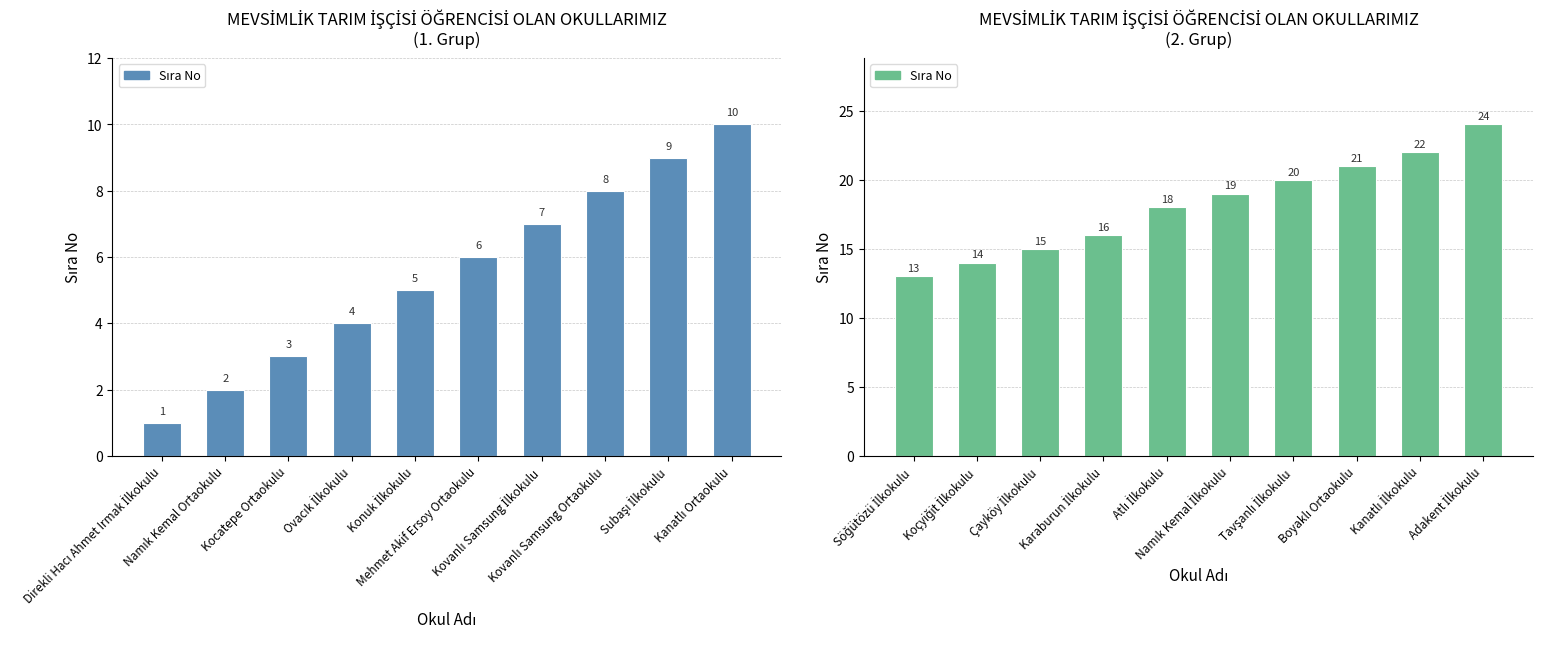

What is the maximum value shown in the chart?

24